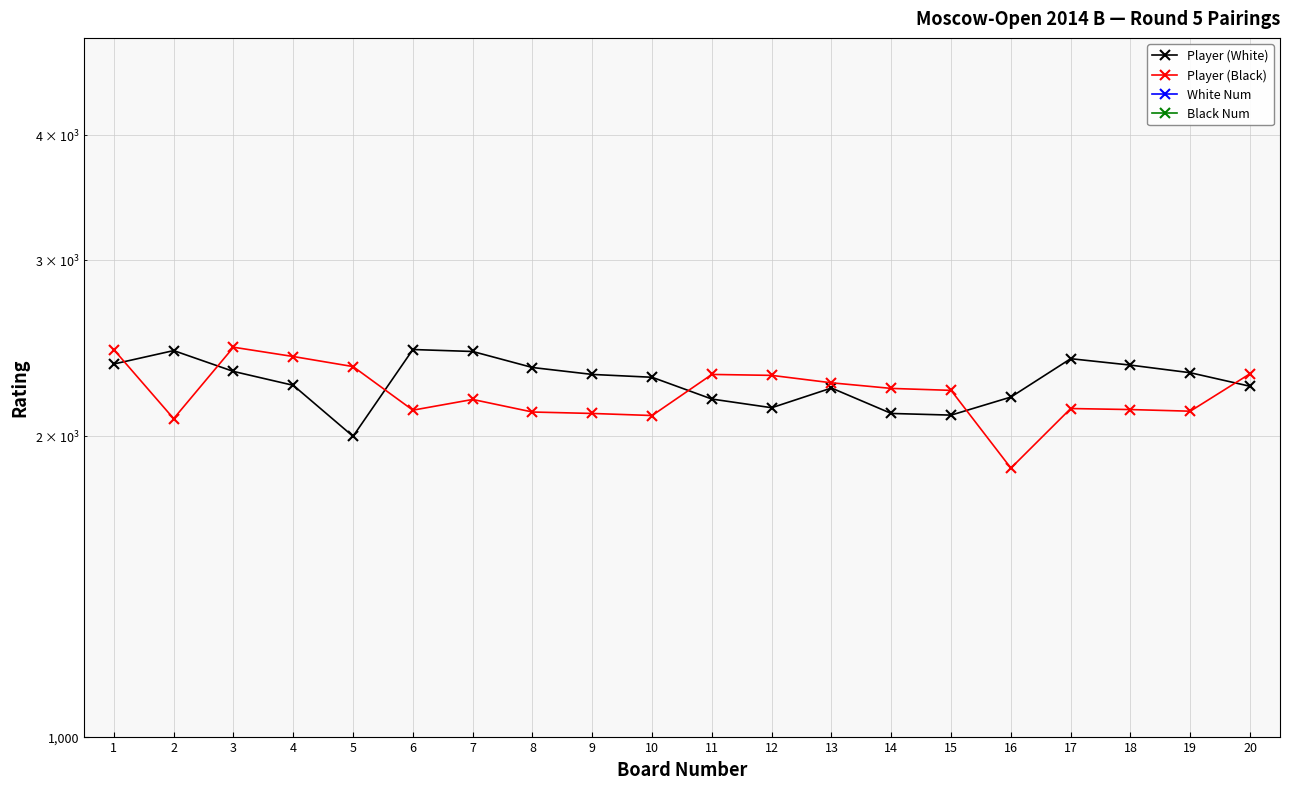

True or false: Player (White) and Black Num cross at least once.

False